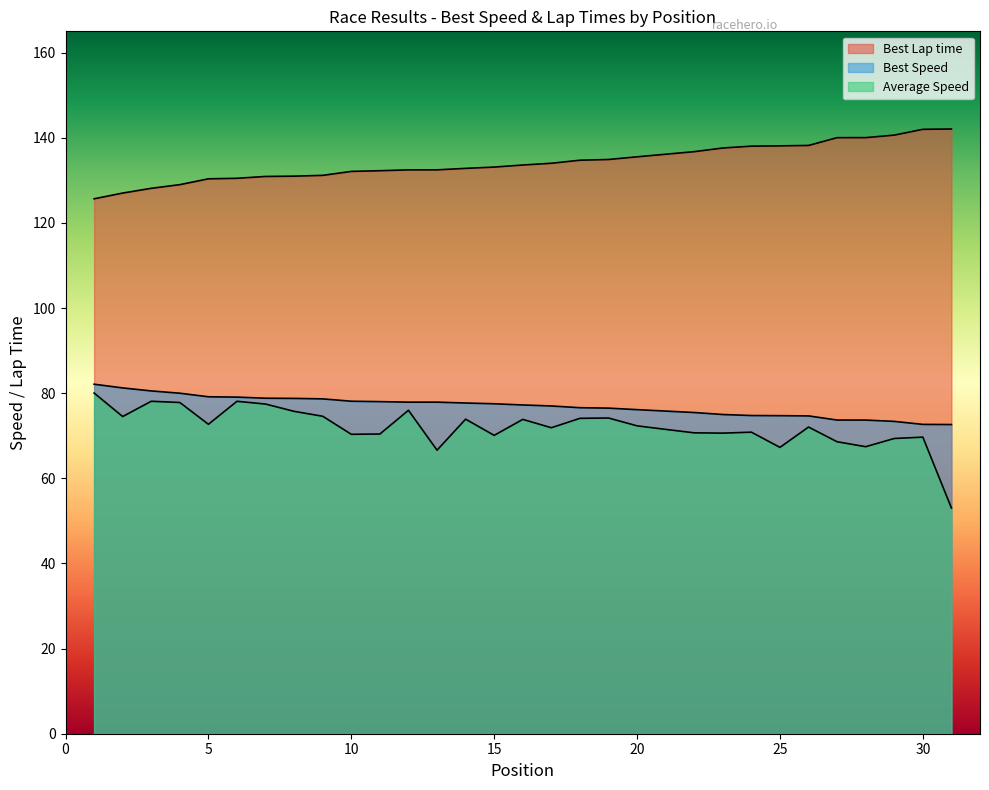

Is the value of Best Speed at 1 greater than the value of Average Speed at 11?

Yes